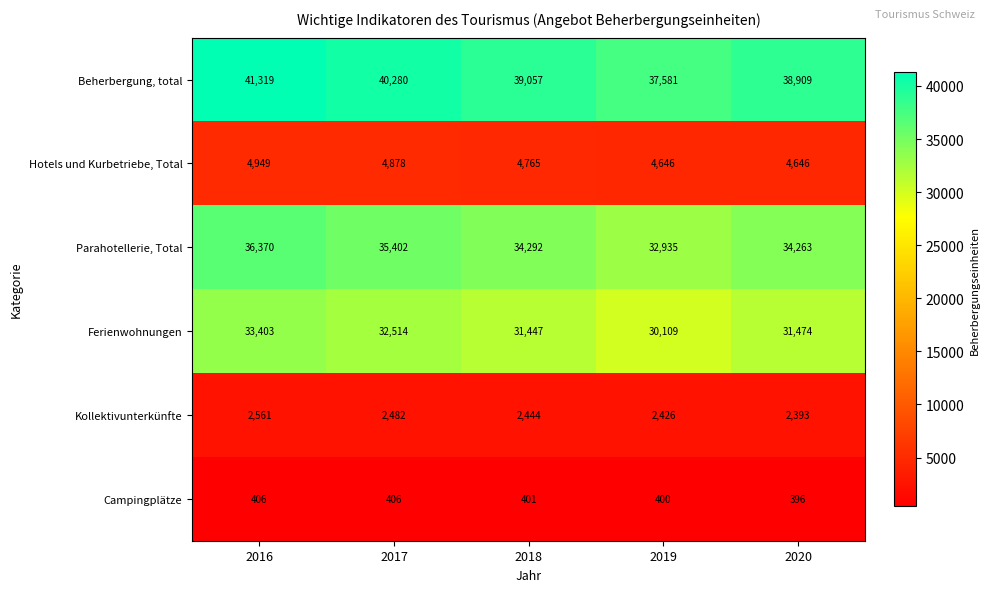

Reading left to right, extract all data points from this chart.

Beherbergung, total: 2016=41319	2017=40280	2018=39057	2019=37581	2020=38909
Hotels und Kurbetriebe, Total: 2016=4949	2017=4878	2018=4765	2019=4646	2020=4646
Parahotellerie, Total: 2016=36370	2017=35402	2018=34292	2019=32935	2020=34263
Ferienwohnungen: 2016=33403	2017=32514	2018=31447	2019=30109	2020=31474
Kollektivunterkünfte: 2016=2561	2017=2482	2018=2444	2019=2426	2020=2393
Campingplätze: 2016=406	2017=406	2018=401	2019=400	2020=396